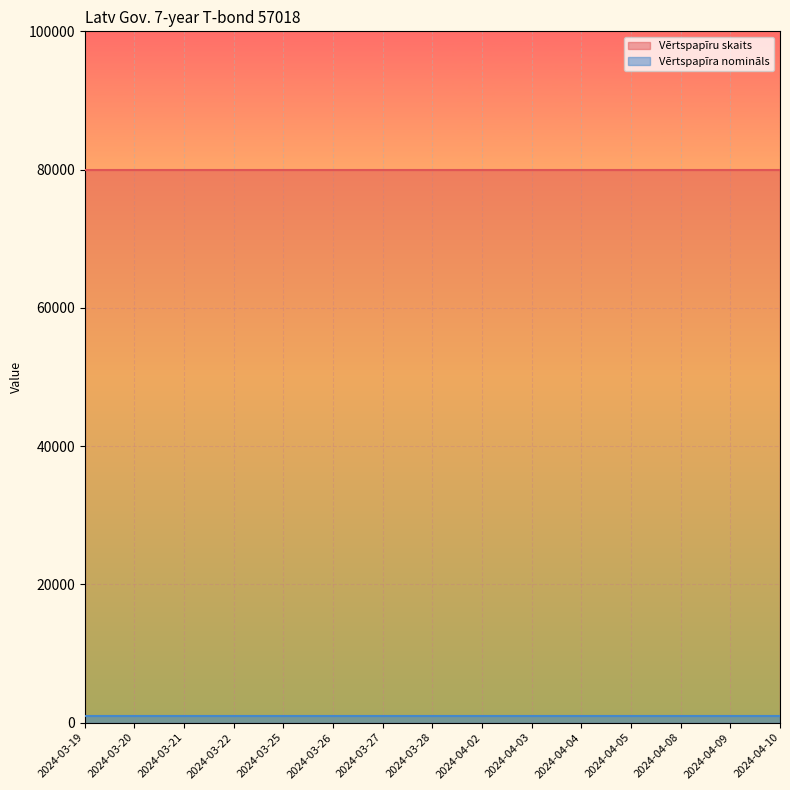

Is the value of Vērtspapīra nomināls at 2024-03-27 greater than the value of Vērtspapīru skaits at 2024-03-27?

No